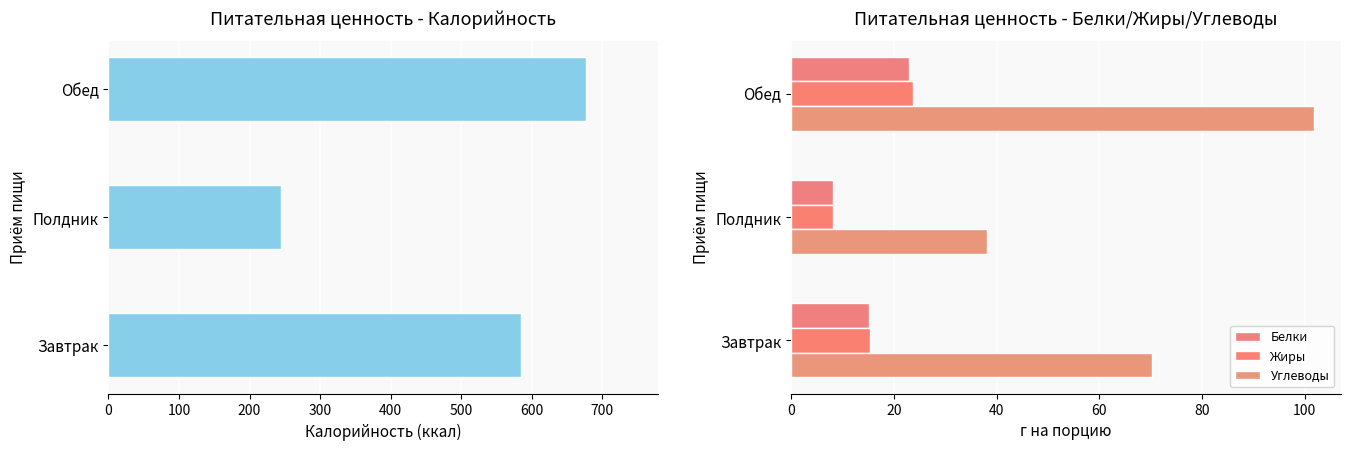

What is the difference between the highest and lowest values at 100?

236.7